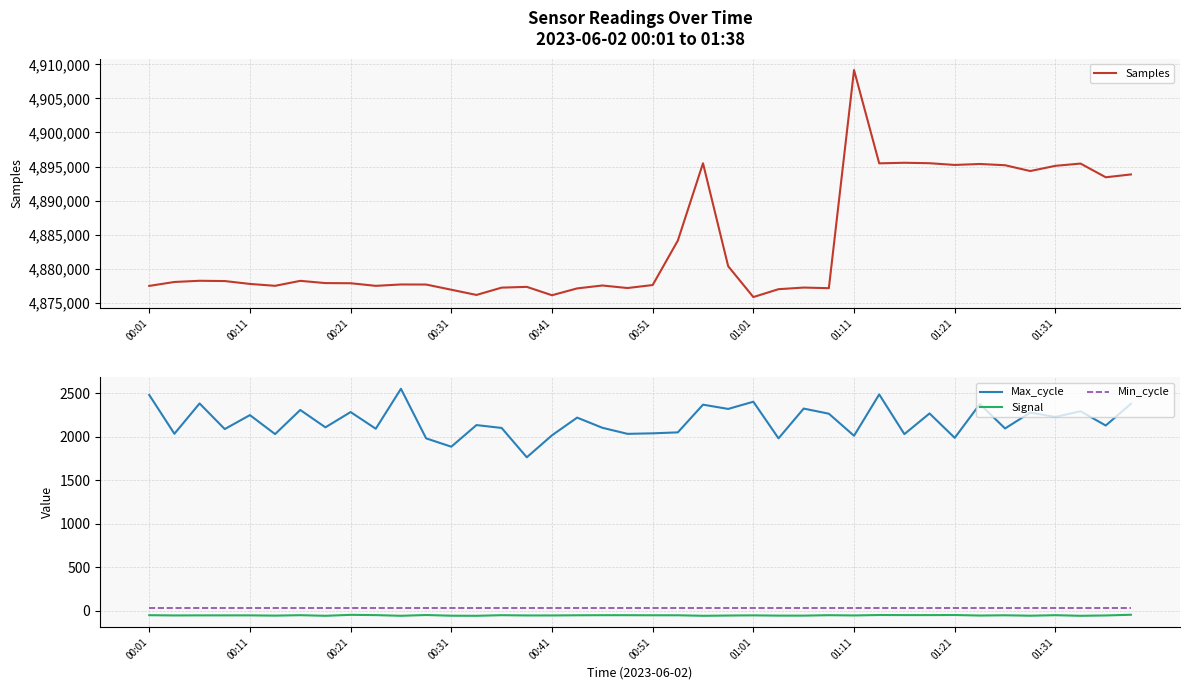

What is the lowest value of the Samples series?

4875814